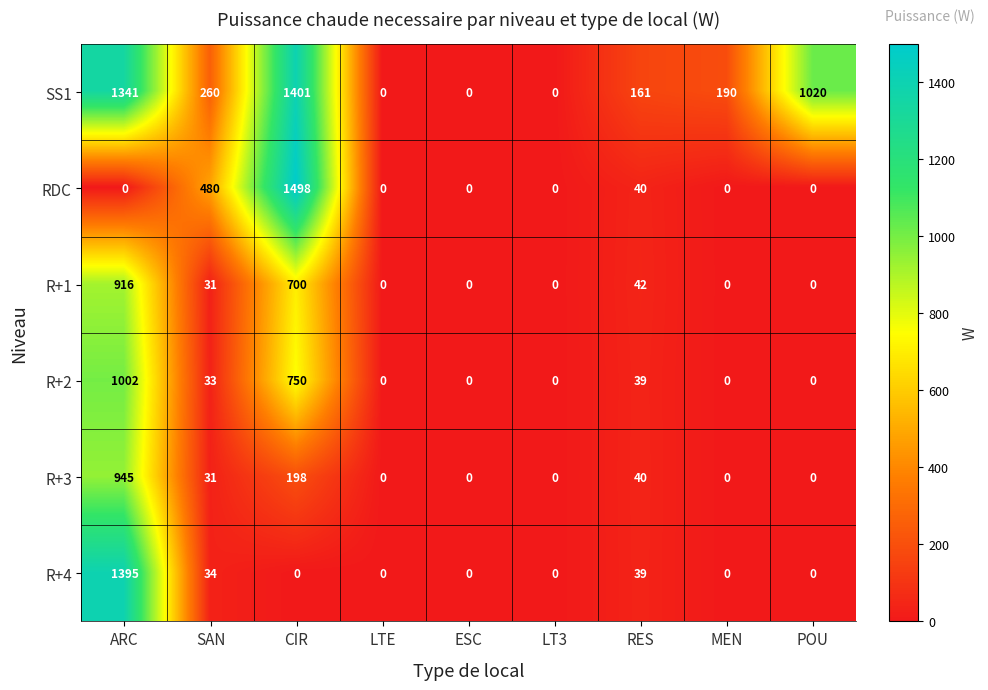

List the series in order of their peak value, lowest first.

R+1, R+3, R+2, R+4, SS1, RDC